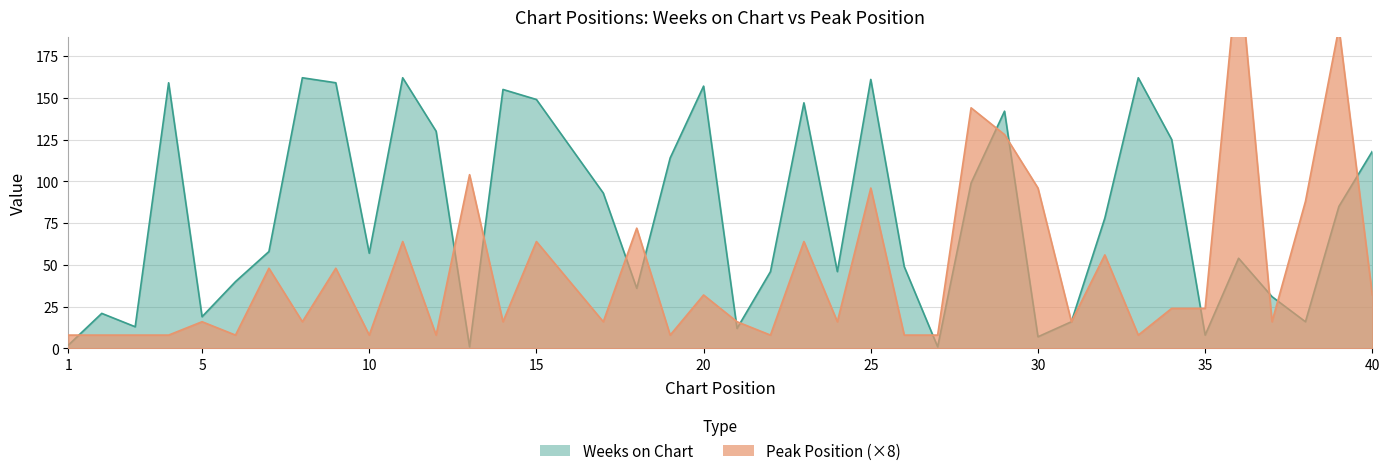

Between which two adjacent categories do Weeks on Chart and Peak Position first intersect?

1 and 2